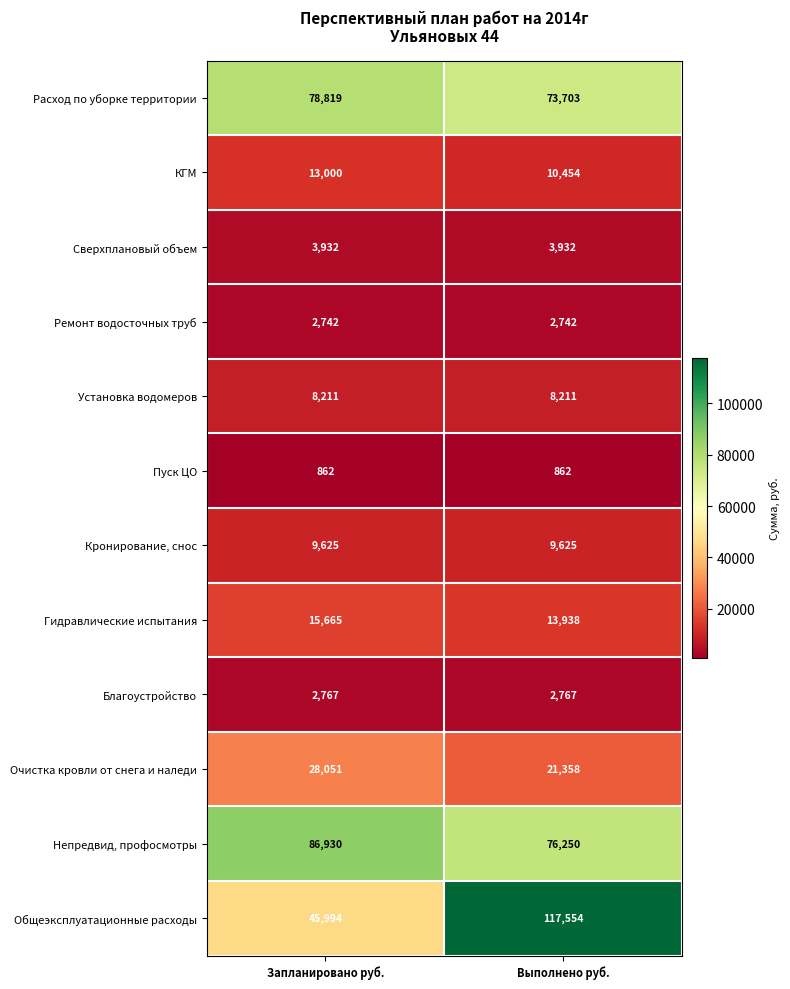

How many categories are shown in the chart?

2